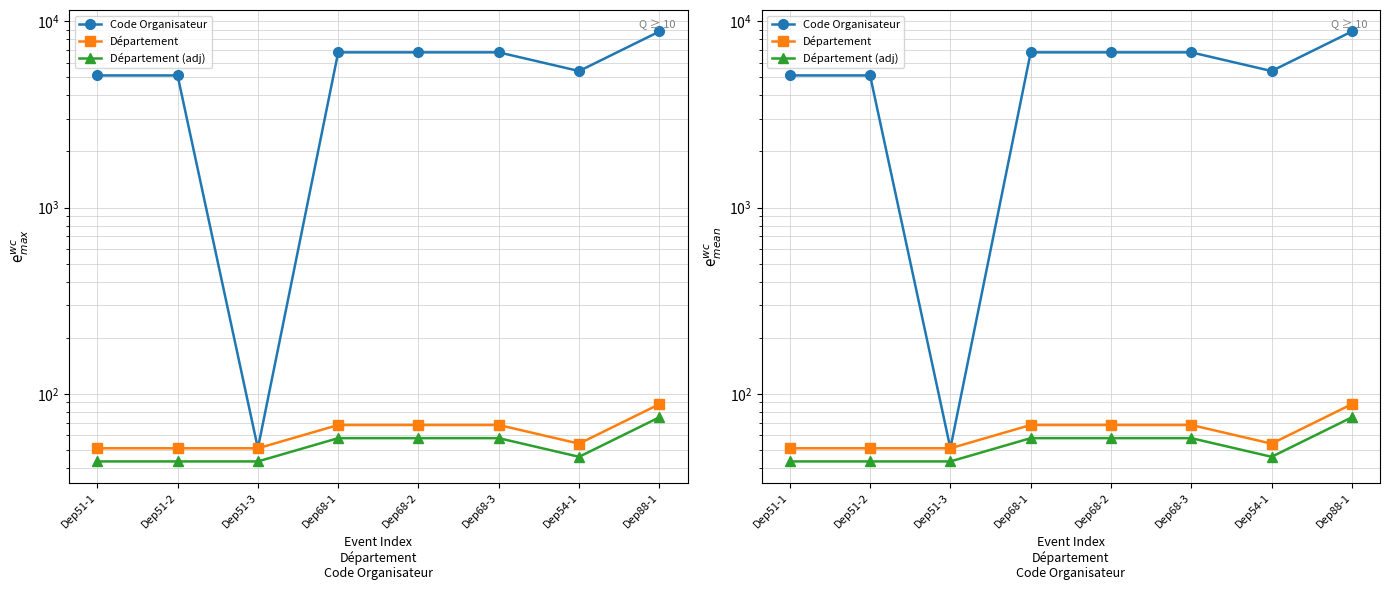

Count the number of categories in the chart.

8